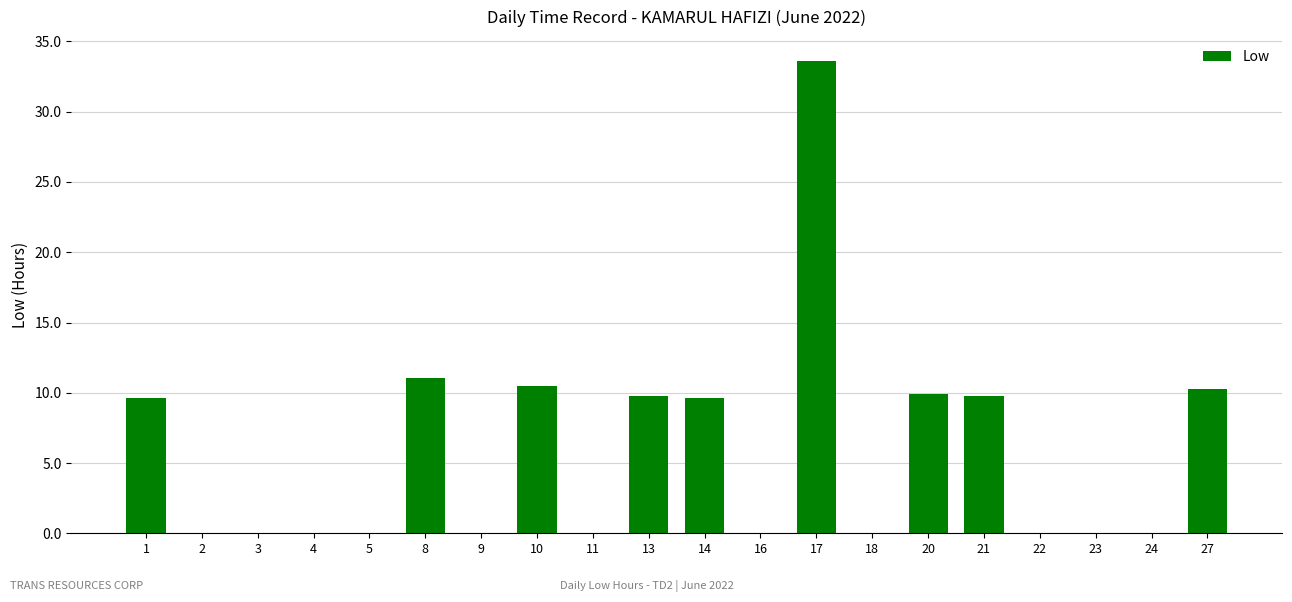

What is the maximum value shown in the chart?

33.6